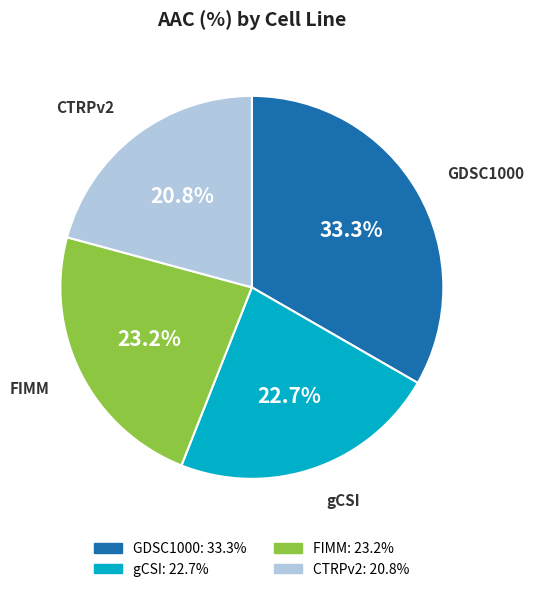

What percentage do FIMM and CTRPv2 together represent?

44.0%